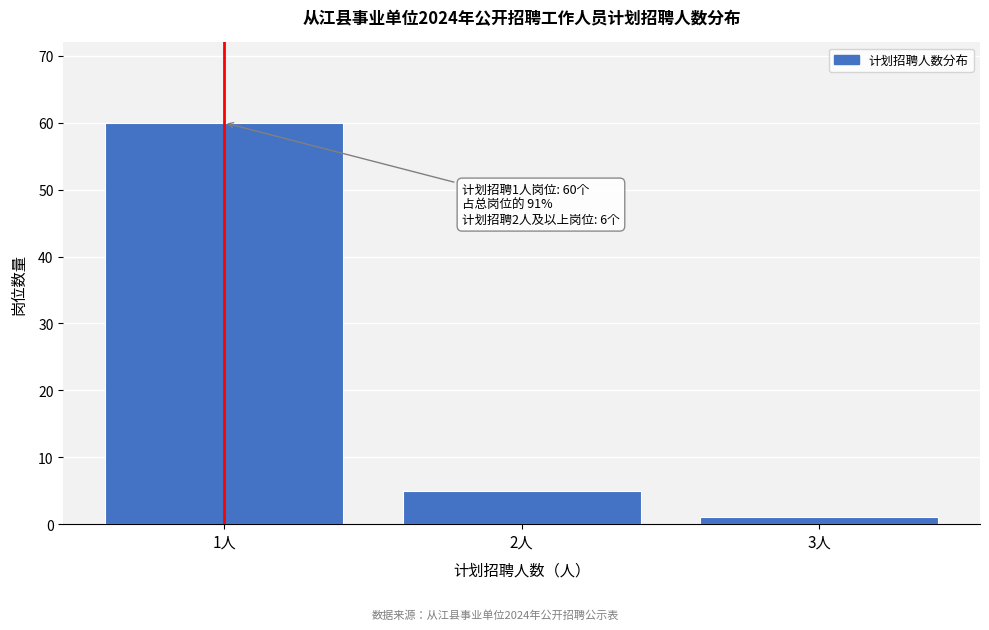

Reading right to left, extract all data points from this chart.

3人=1	2人=5	1人=60